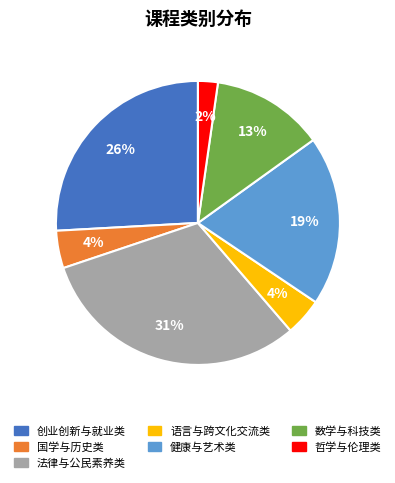

To the nearest percent, what is the difference between the 语言与跨文化交流类 and 哲学与伦理类 slice percentages?

2%